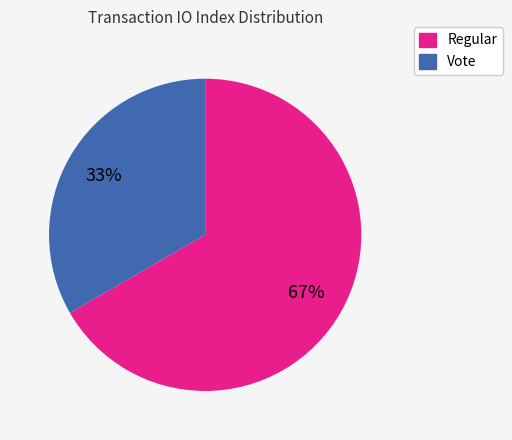

To the nearest percent, what is the combined percentage of Regular and Vote?

100%